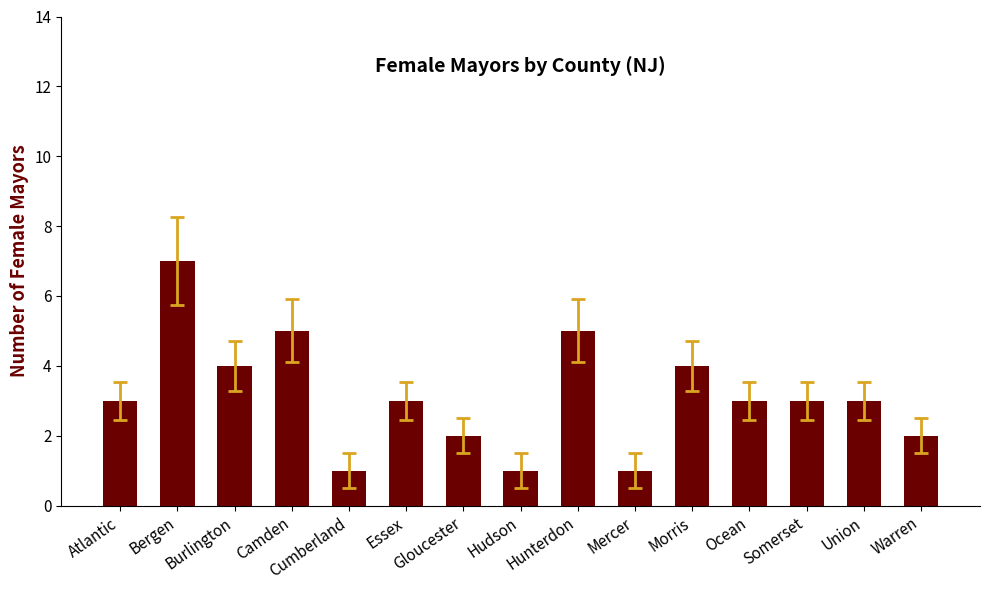

What is the sum of the values at Camden and Mercer?

6